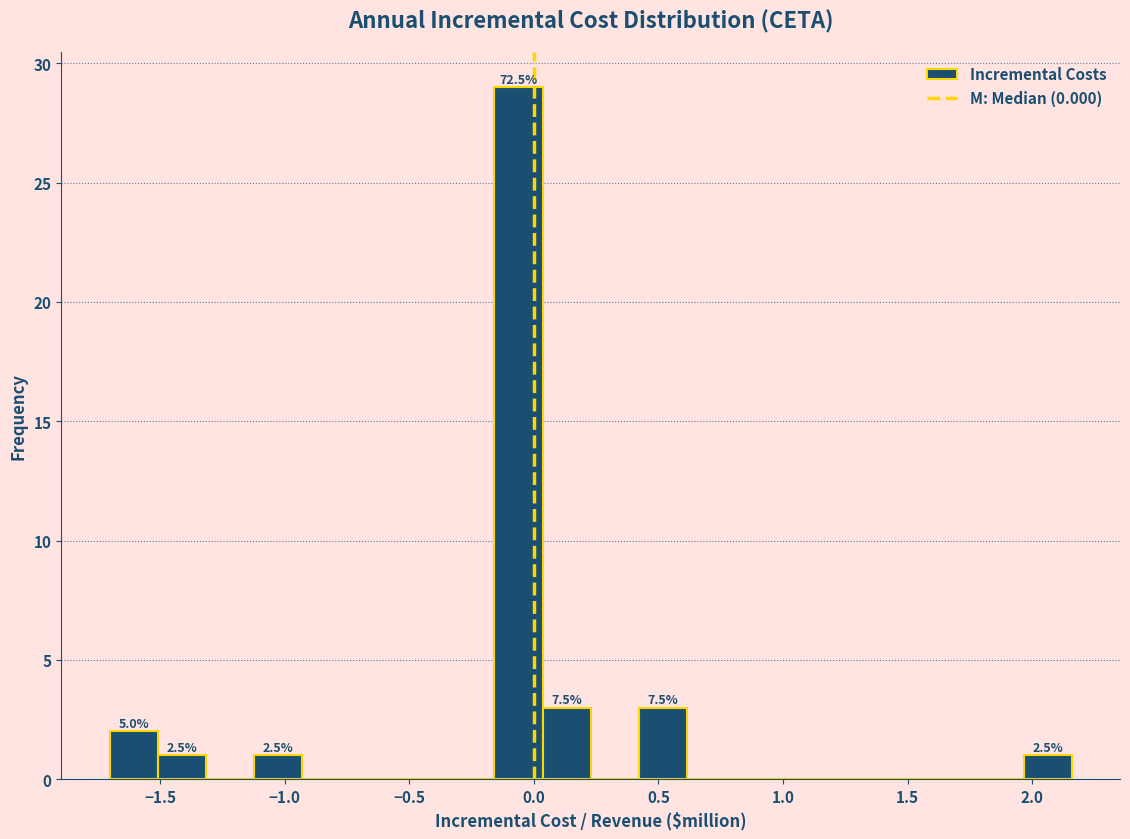

Around what value on the x-axis is the tallest bar? Give the approximate position of its centre, as read against the axis.

-0.05